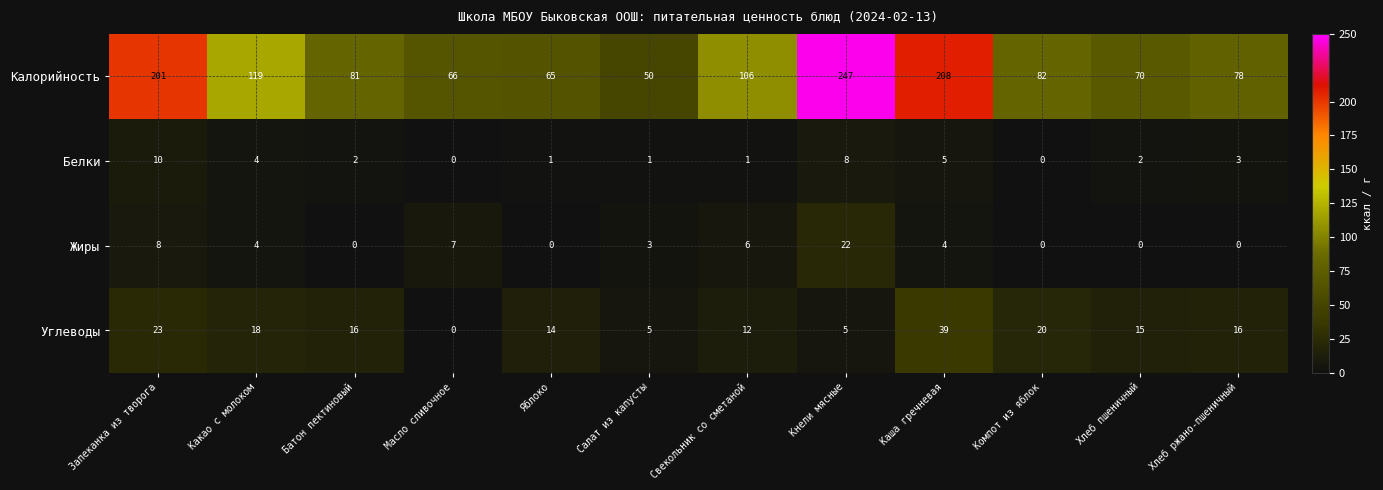

How many positive values does the Жиры series have?

7